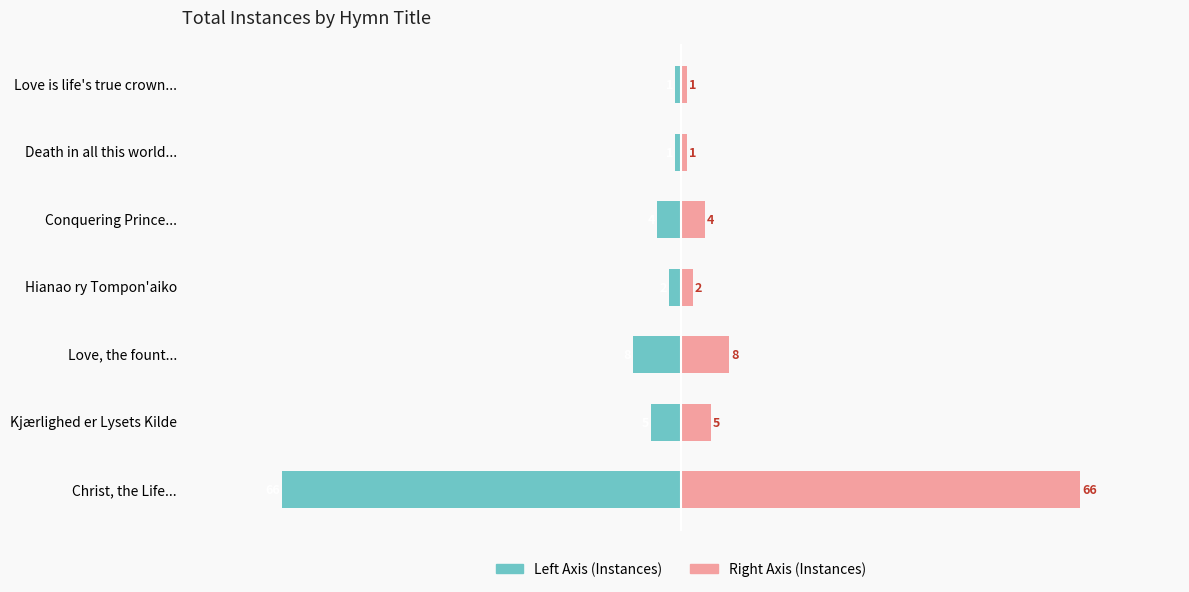

List the series in order of their peak value, highest first.

Total Instances (Right), Total Instances (Left)